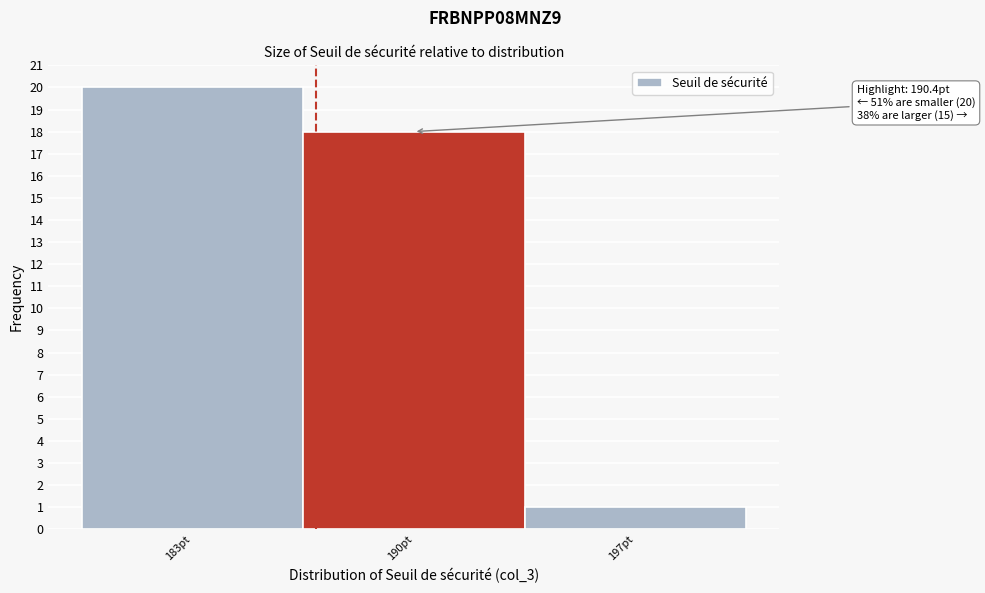

Reading right to left, extract all data points from this chart.

1	18	20